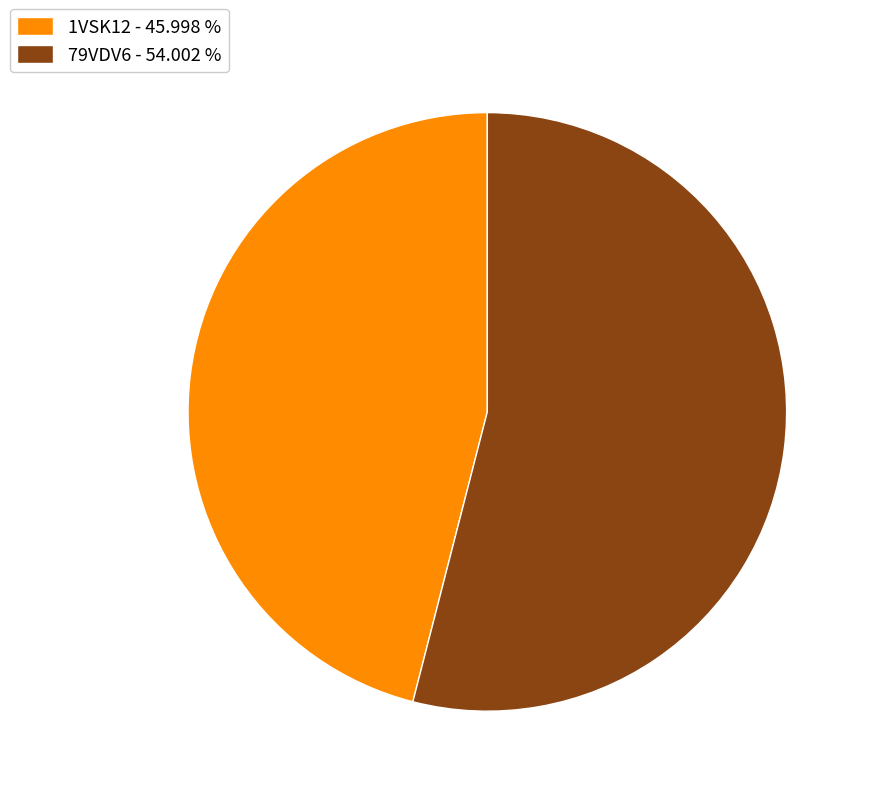

Does 79VDV6 - 54.002 % account for over 50% of the chart?

Yes